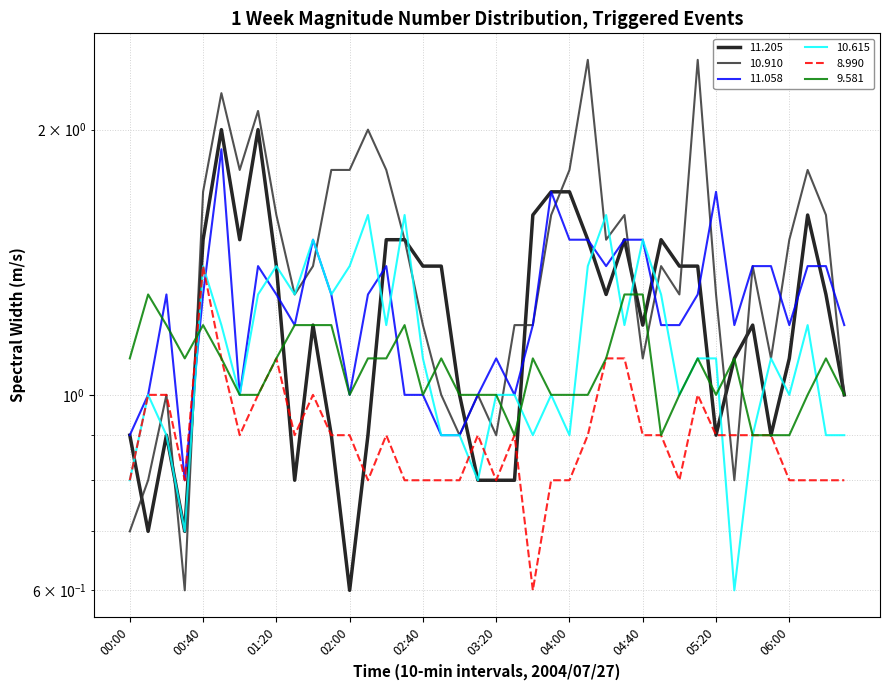

In  11.058, how many points are higher than both neighbors (excluding endpoints)?

8